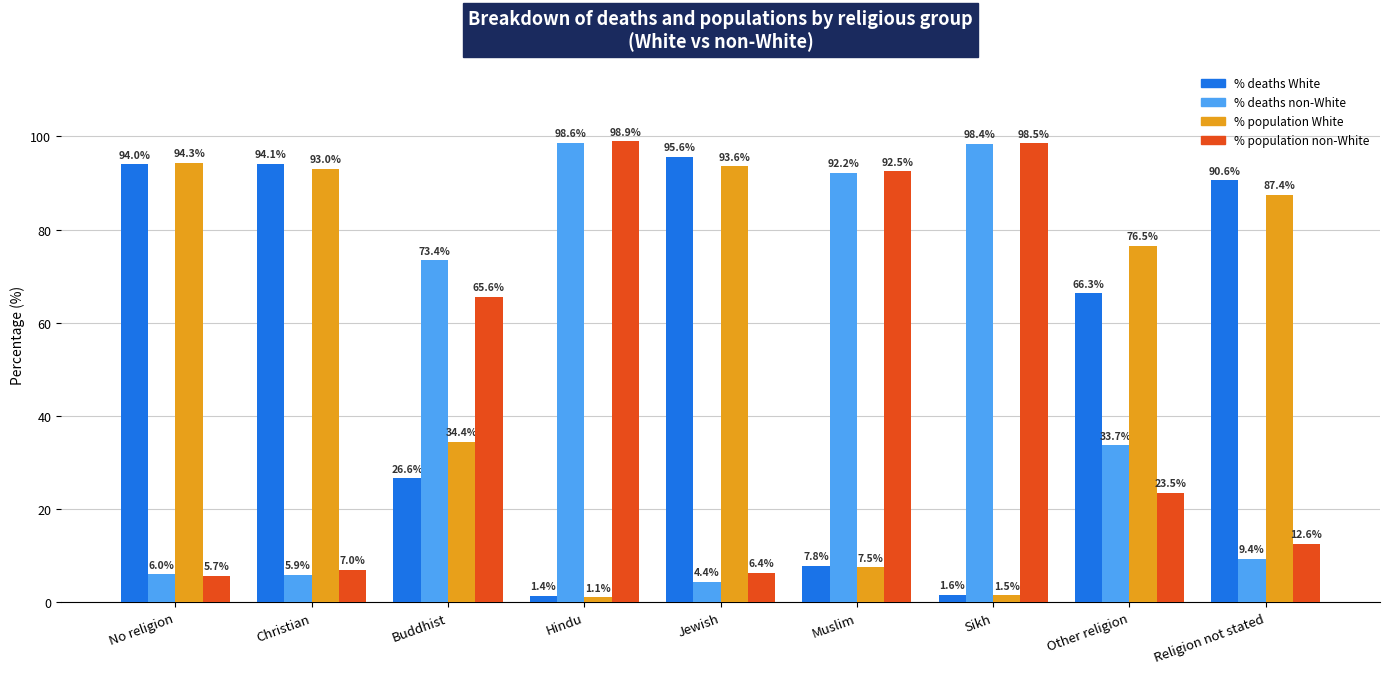

What is the total value across all series at Hindu?

200.0